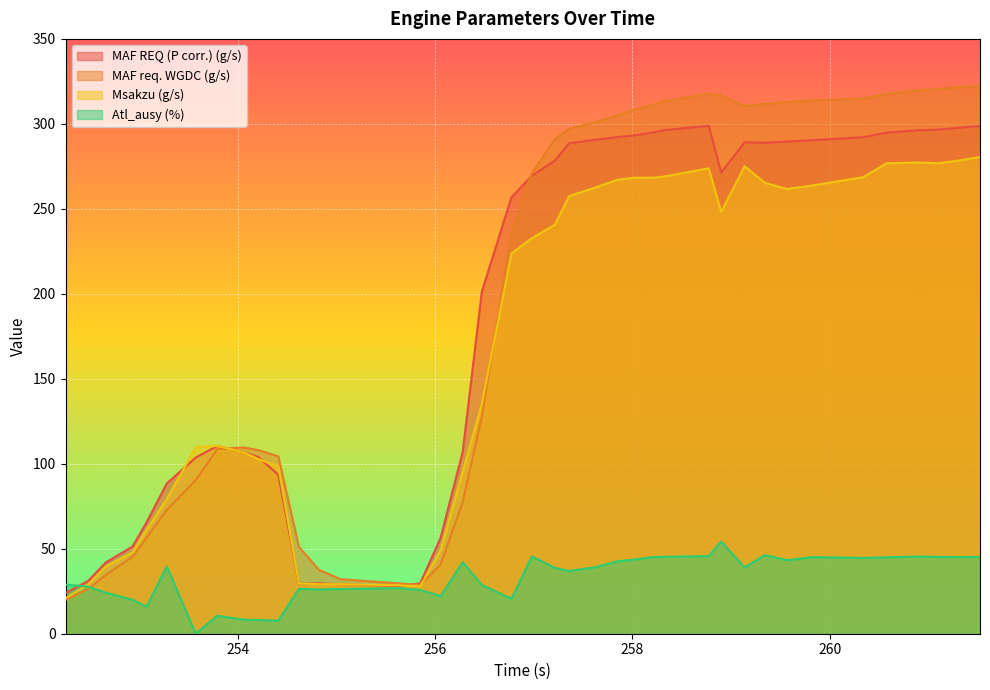

What is the difference between the second highest and minimum values in the Msakzu (g/s) series?

257.6